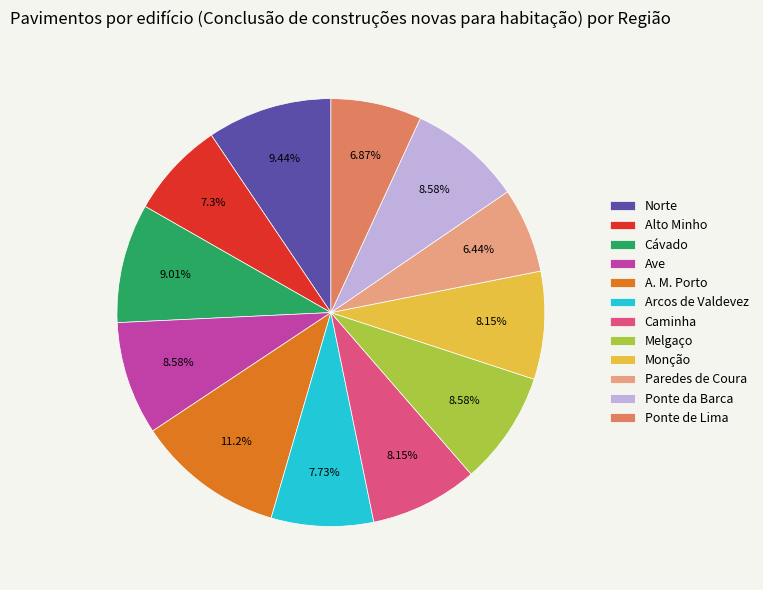

Count the number of slices in the pie.

12